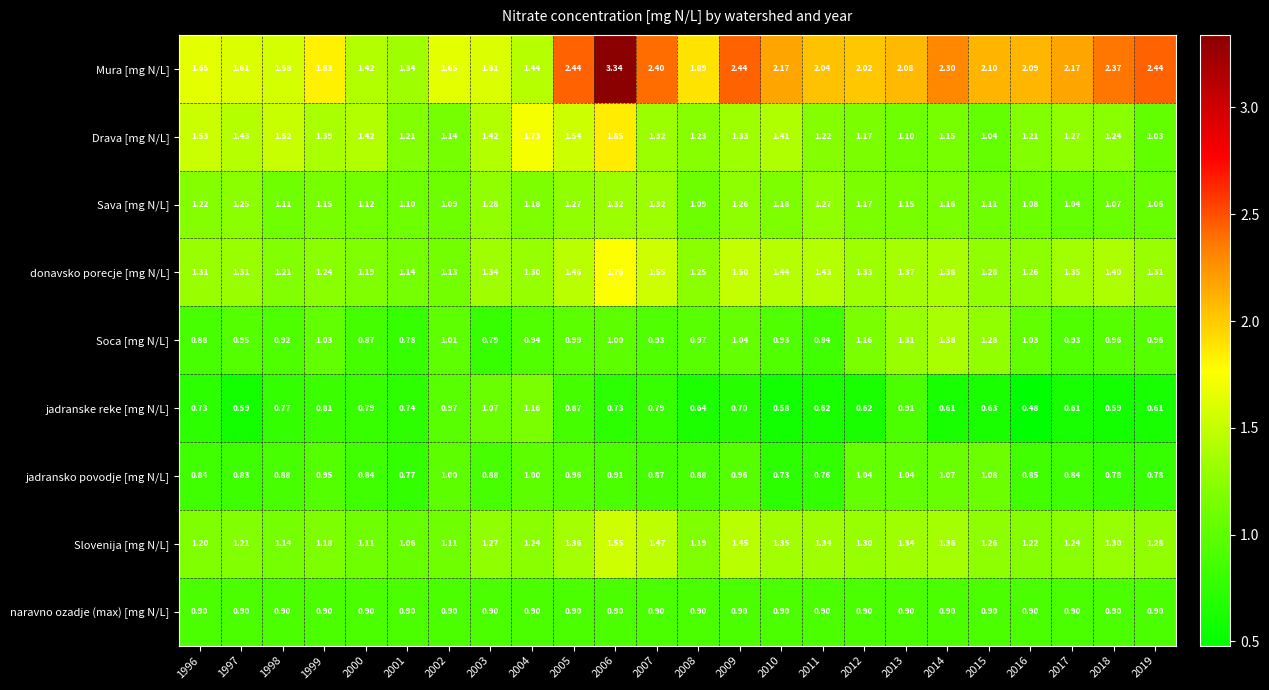

At how many categories does at least one series exceed 0?

24